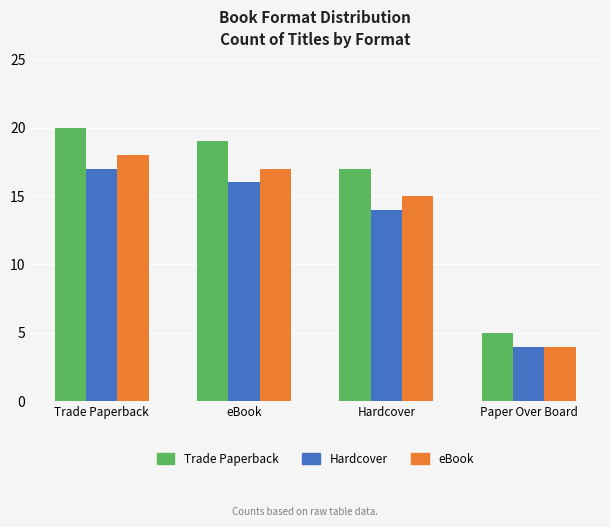

Rank the series at Trade Paperback from highest to lowest value.

Trade Paperback, eBook, Hardcover